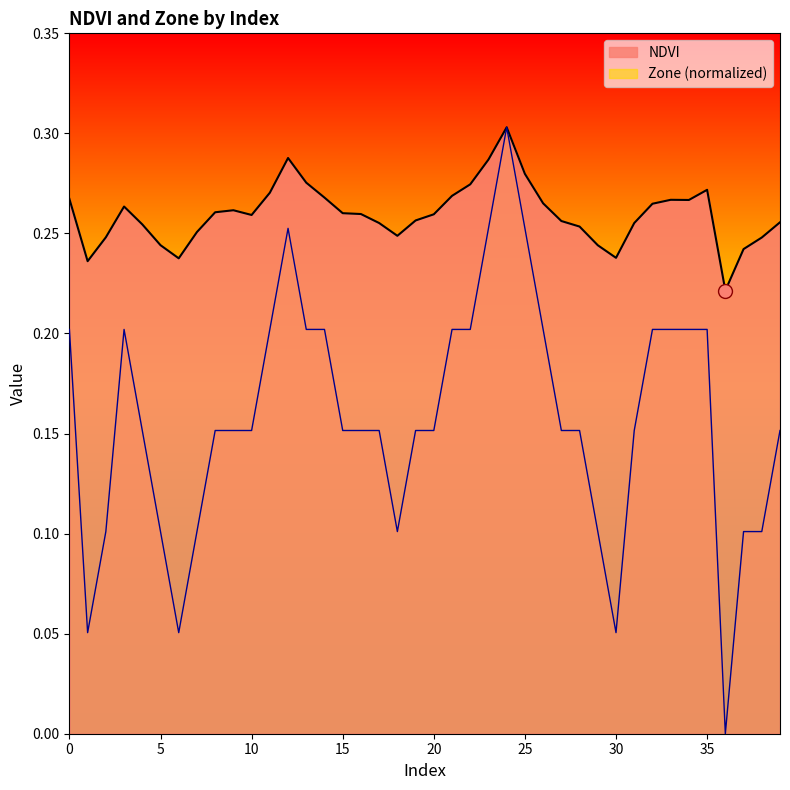

Between 32 and 34, which series saw the biggest shift?

NDVI